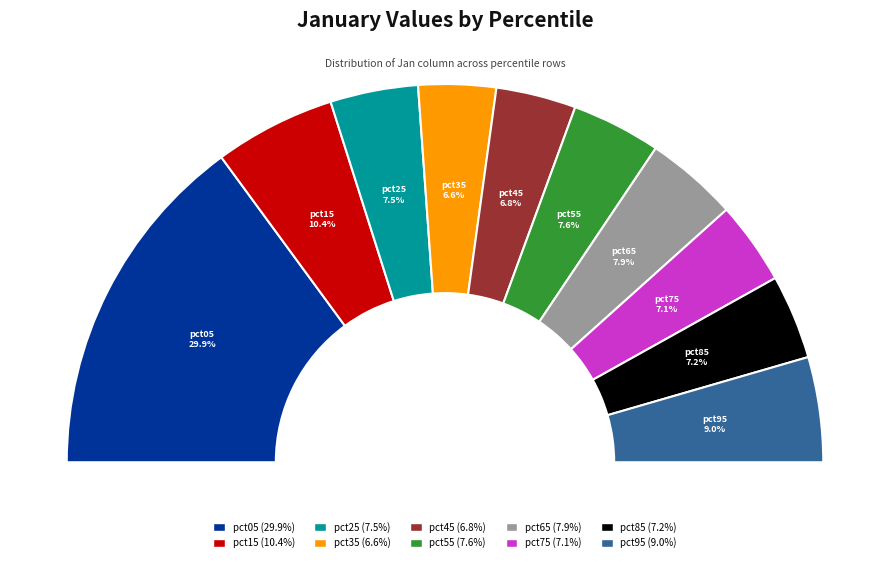

Rank the categories by value from lowest to highest.

pct35, pct45, pct75, pct85, pct25, pct55, pct65, pct95, pct15, pct05